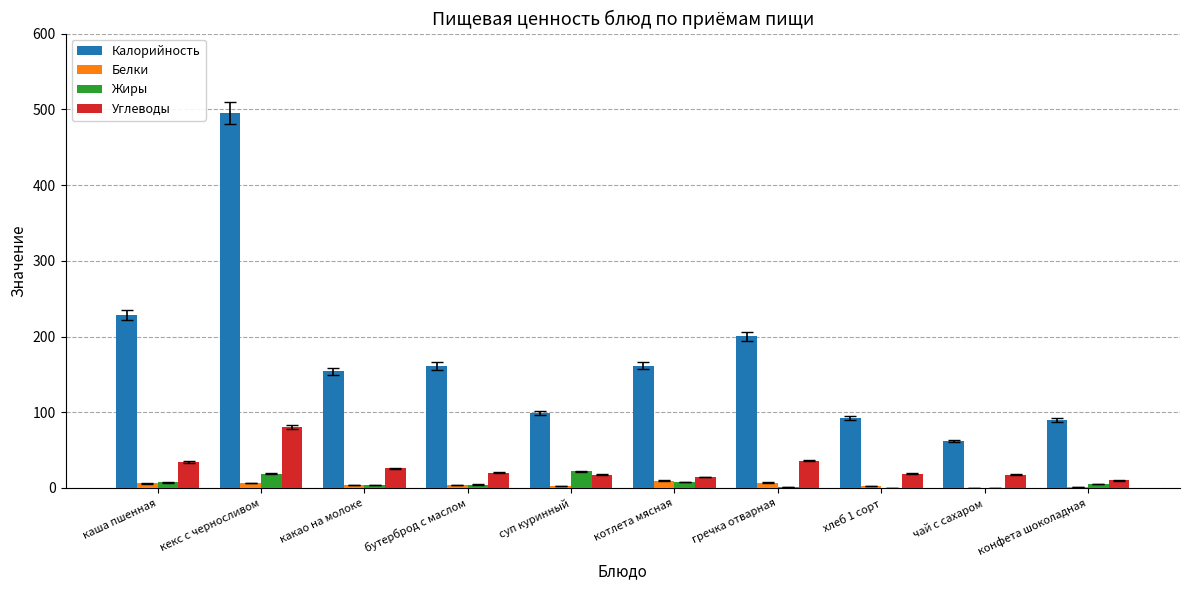

At which category is the sum across all series the highest?

кекс с черносливом